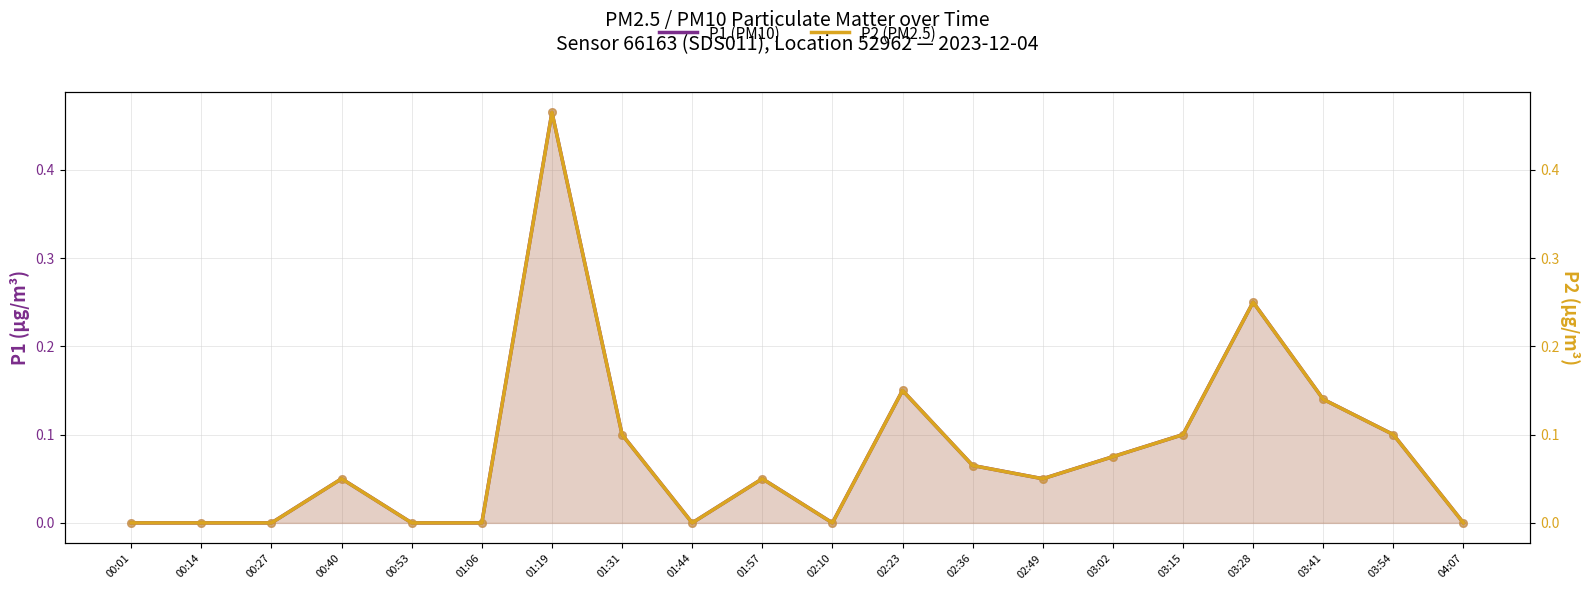

Which series has the widest spread of Y values?

P1 (PM10)